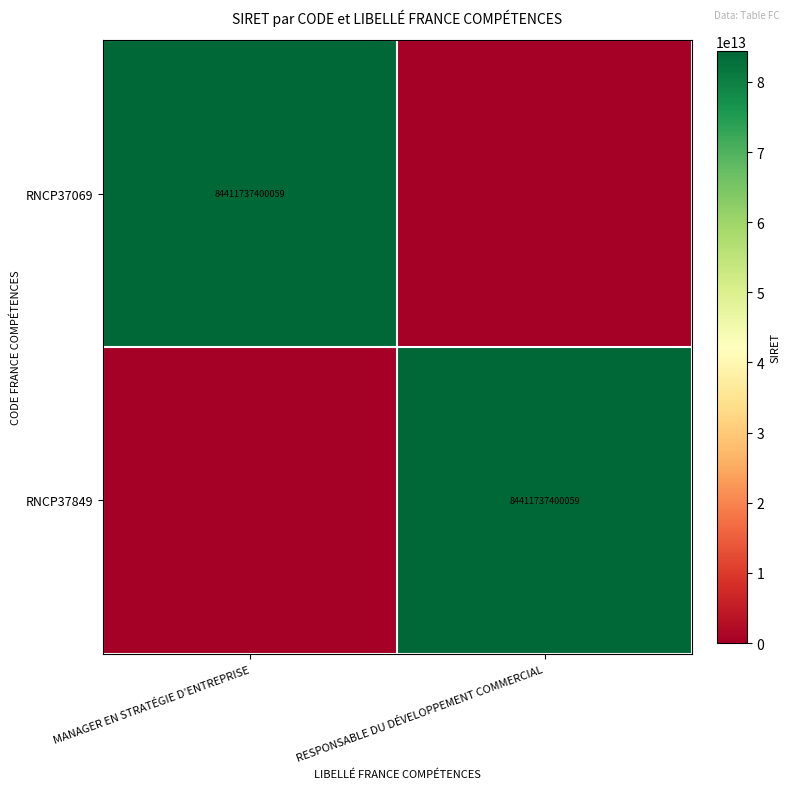

True or false: RNCP37069 has a value of 140690865472206 at MANAGER EN STRATÉGIE D’ENTREPRISE.

False